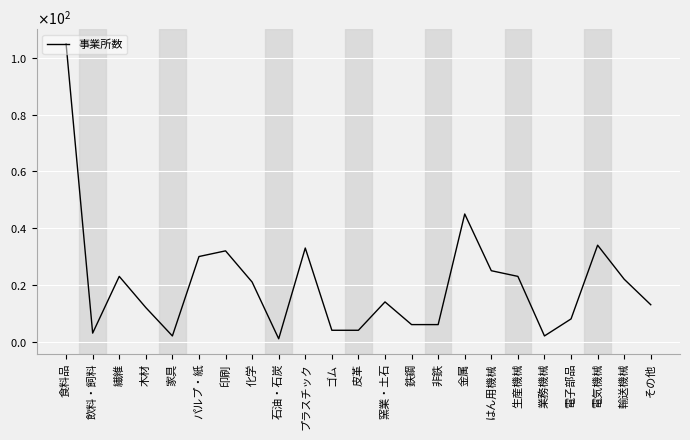

The chart shows a value of 1 at 業務機械. True or false?

False